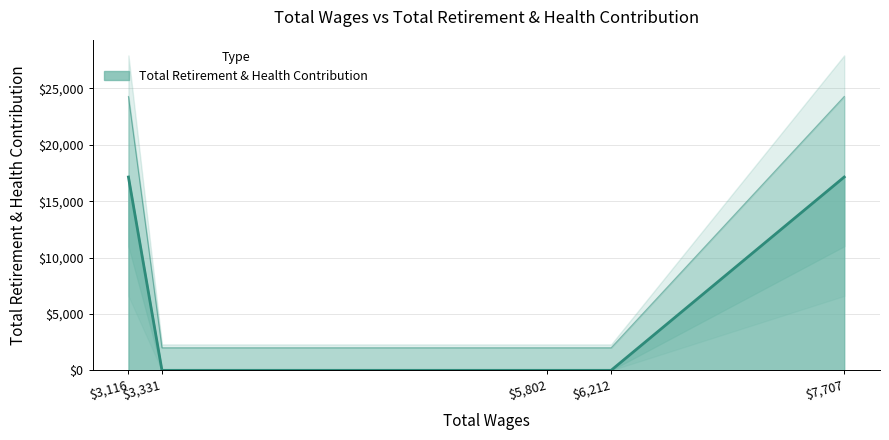

Which label corresponds to the largest value in the chart?

$3,116